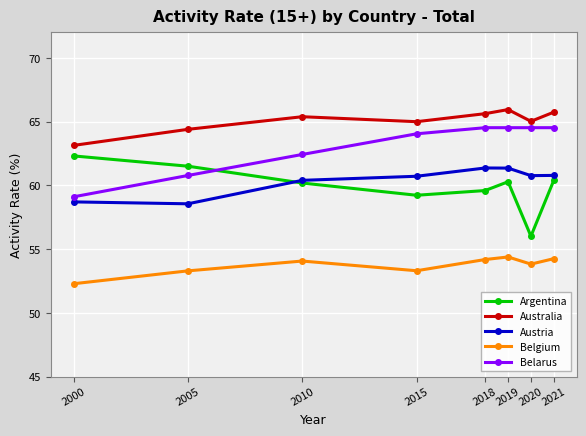

Which series changed the most between 2010 and 2021?

Belarus